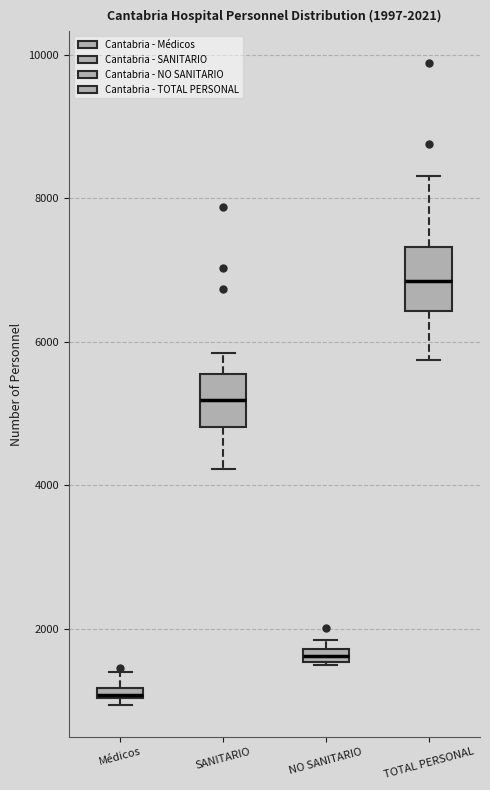

Which box has the highest median line?

TOTAL PERSONAL